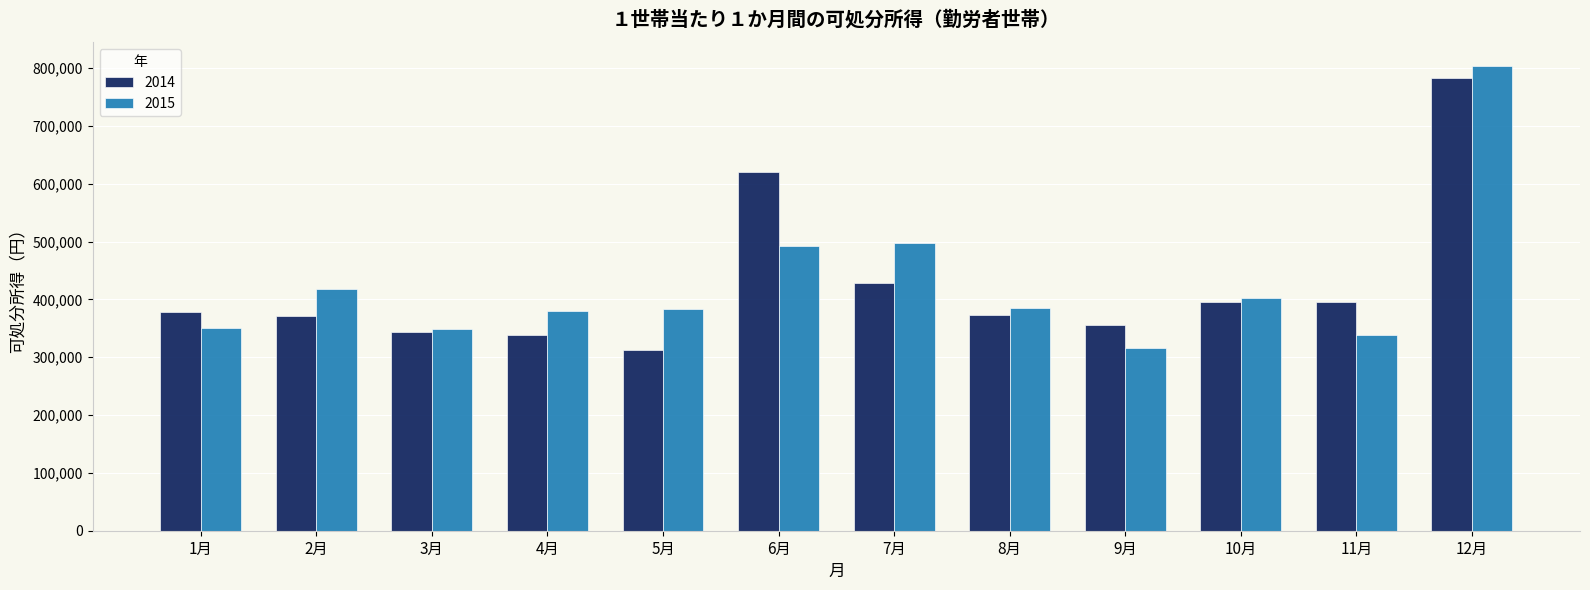

What is the label of the 8th bar from the right?

5月